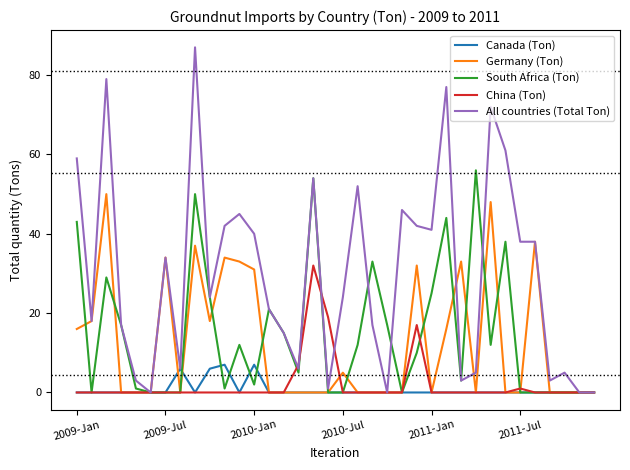

What is the highest value of the Germany (Ton) series?

50